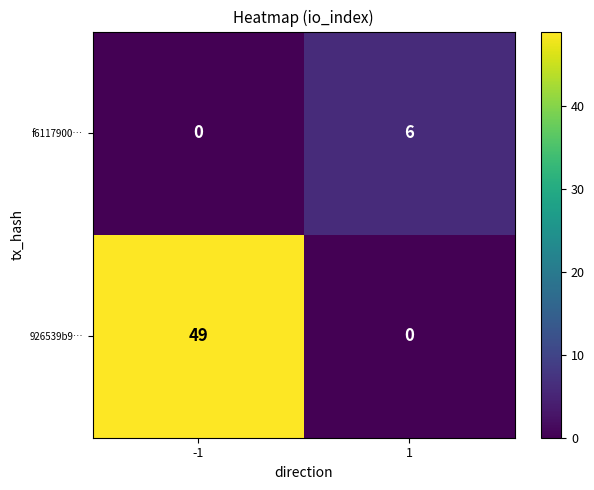

What is the average value of the f6117900… series?

3